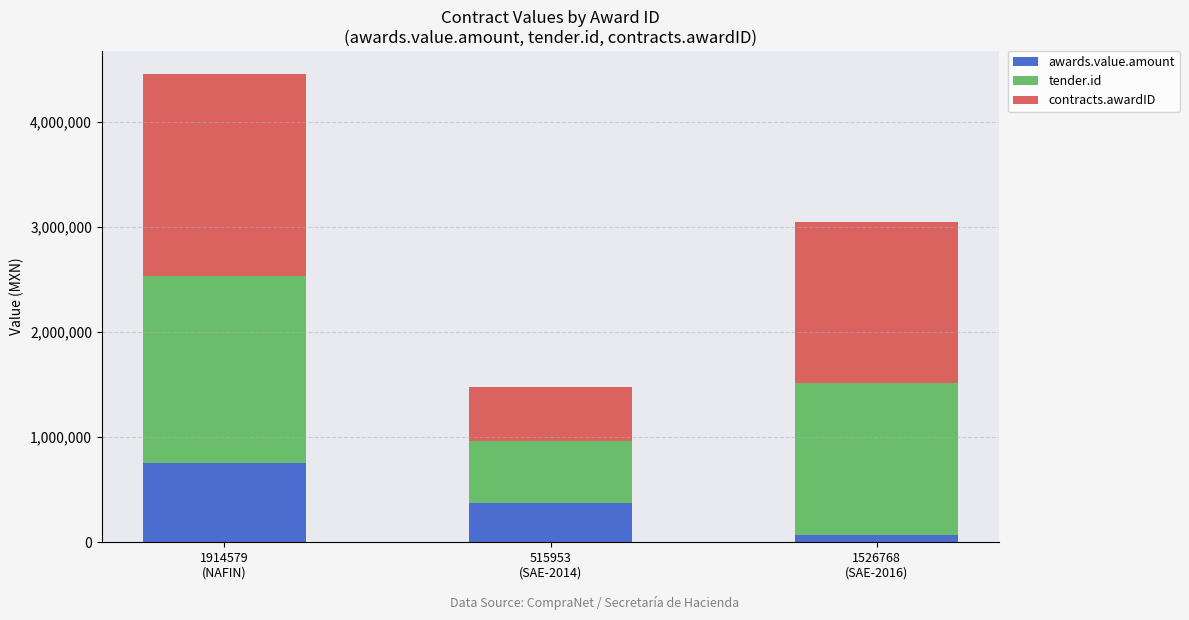

What is the sum of all awards.value.amount values?

1190000